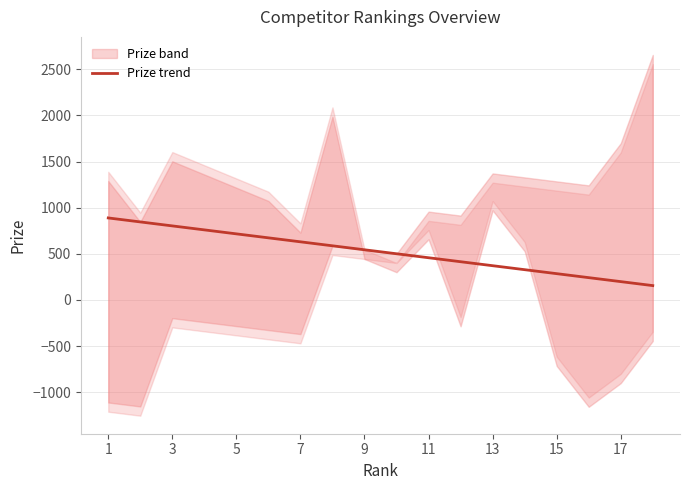

The value at 1 is 888.9. True or false?

True